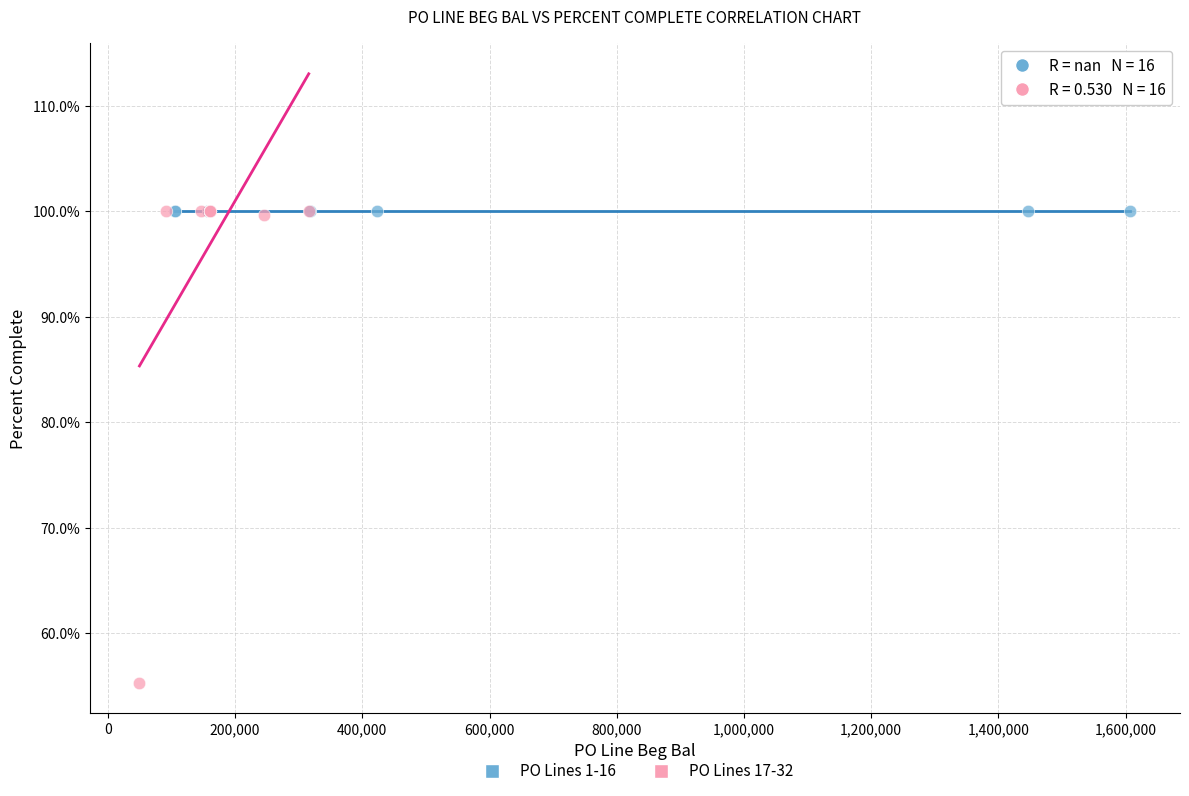

What are all the series names shown in the legend?

PO Lines 1-16, PO Lines 17-32